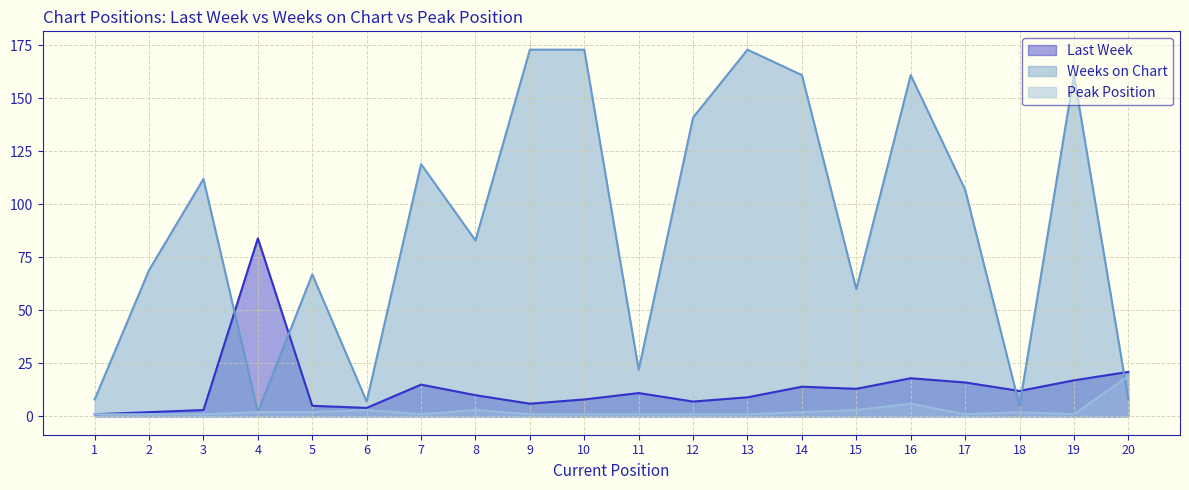

Where is Peak Position nearest to the value 10?

16